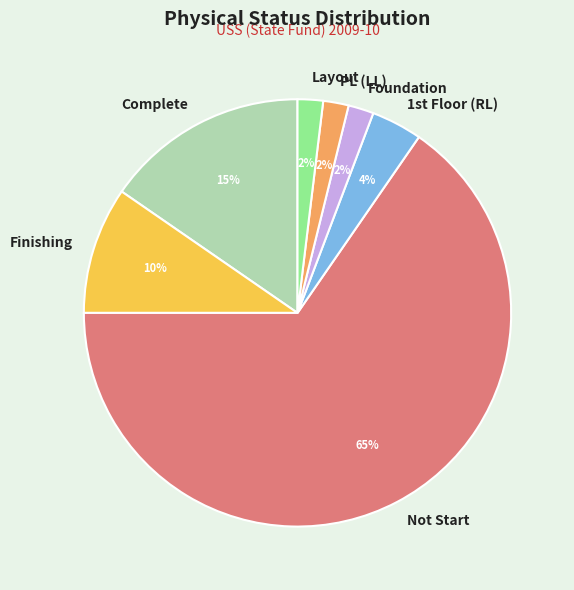

Is it true that Foundation is 2% of the pie?

True